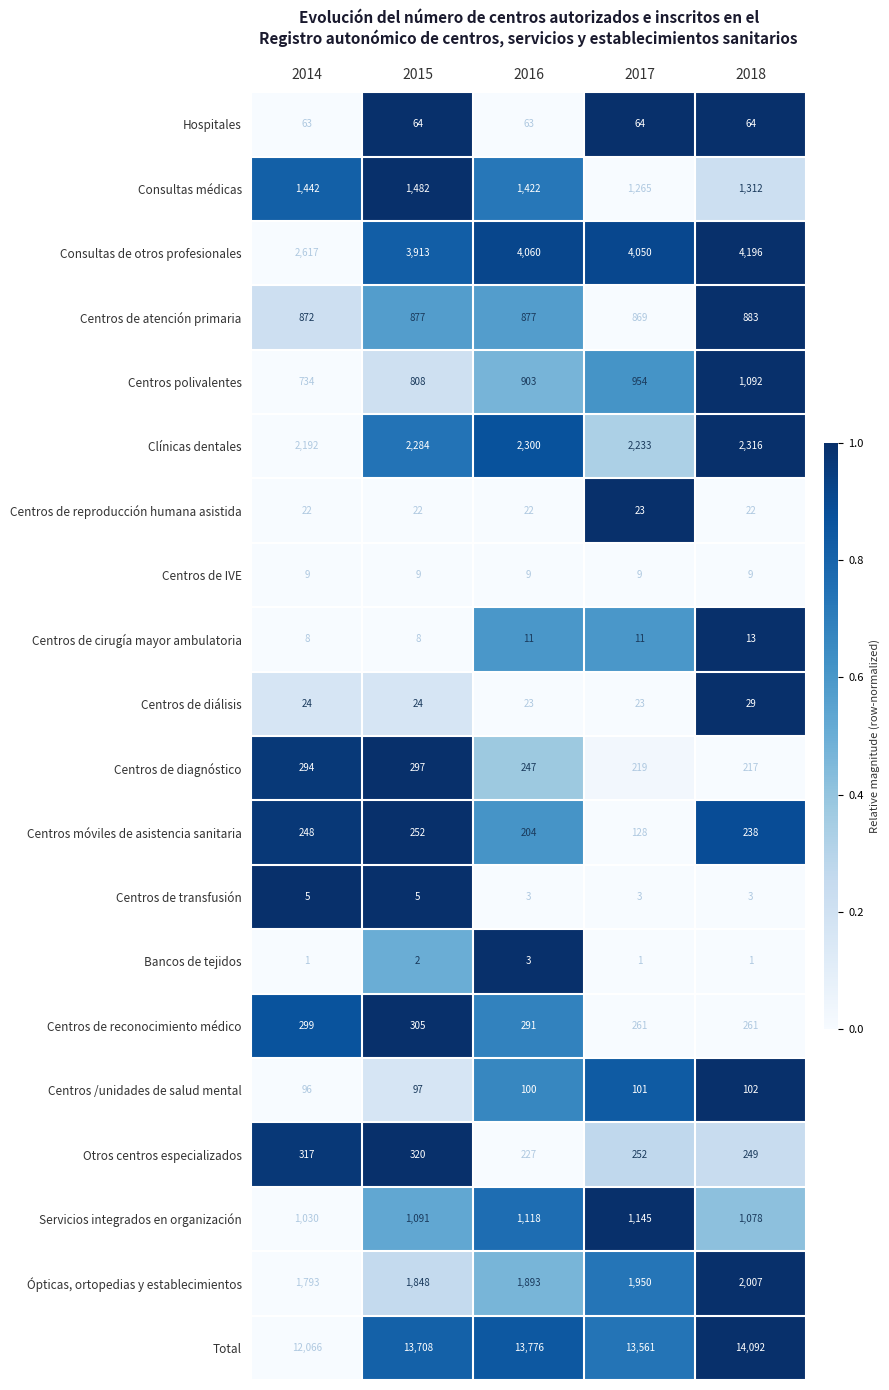

List the series in order of their peak value, highest first.

Total, Consultas de otros profesionales, Clínicas dentales, Ópticas, ortopedias y establecimientos, Consultas médicas, Servicios integrados en organización, Centros polivalentes, Centros de atención primaria, Otros centros especializados, Centros de reconocimiento médico, Centros de diagnóstico, Centros móviles de asistencia sanitaria, Centros /unidades de salud mental, Hospitales, Centros de diálisis, Centros de reproducción humana asistida, Centros de cirugía mayor ambulatoria, Centros de IVE, Centros de transfusión, Bancos de tejidos